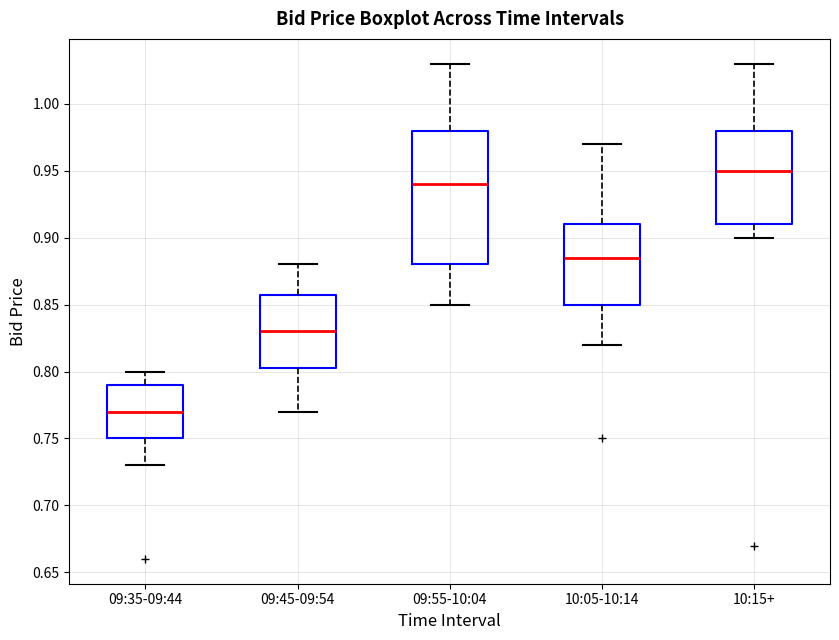

Reading left to right, read every box against the y-axis: the position of its median line, the range the box covers, and the ends of its whiskers. The values are not printed on the chart, so give them approximately, as read against the axis.

09:35-09:44: median 0.770, box 0.750 to 0.790, whiskers 0.730 to 0.800
09:45-09:54: median 0.830, box 0.805 to 0.860, whiskers 0.770 to 0.880
09:55-10:04: median 0.940, box 0.880 to 0.980, whiskers 0.850 to 1.030
10:05-10:14: median 0.885, box 0.850 to 0.910, whiskers 0.820 to 0.970
10:15+: median 0.950, box 0.910 to 0.980, whiskers 0.900 to 1.030